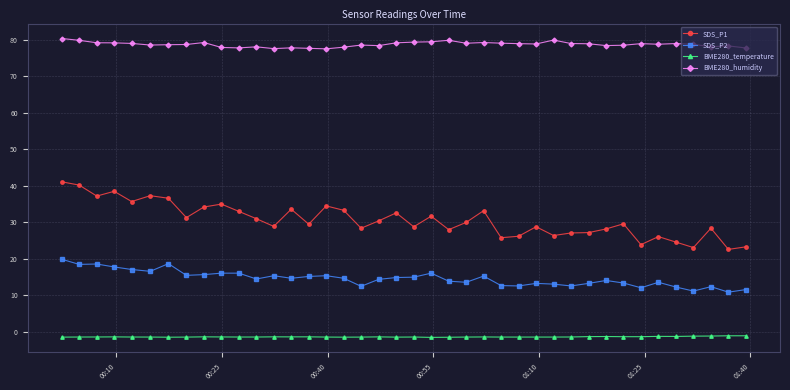

Which series has the largest total across all categories?

BME280_humidity